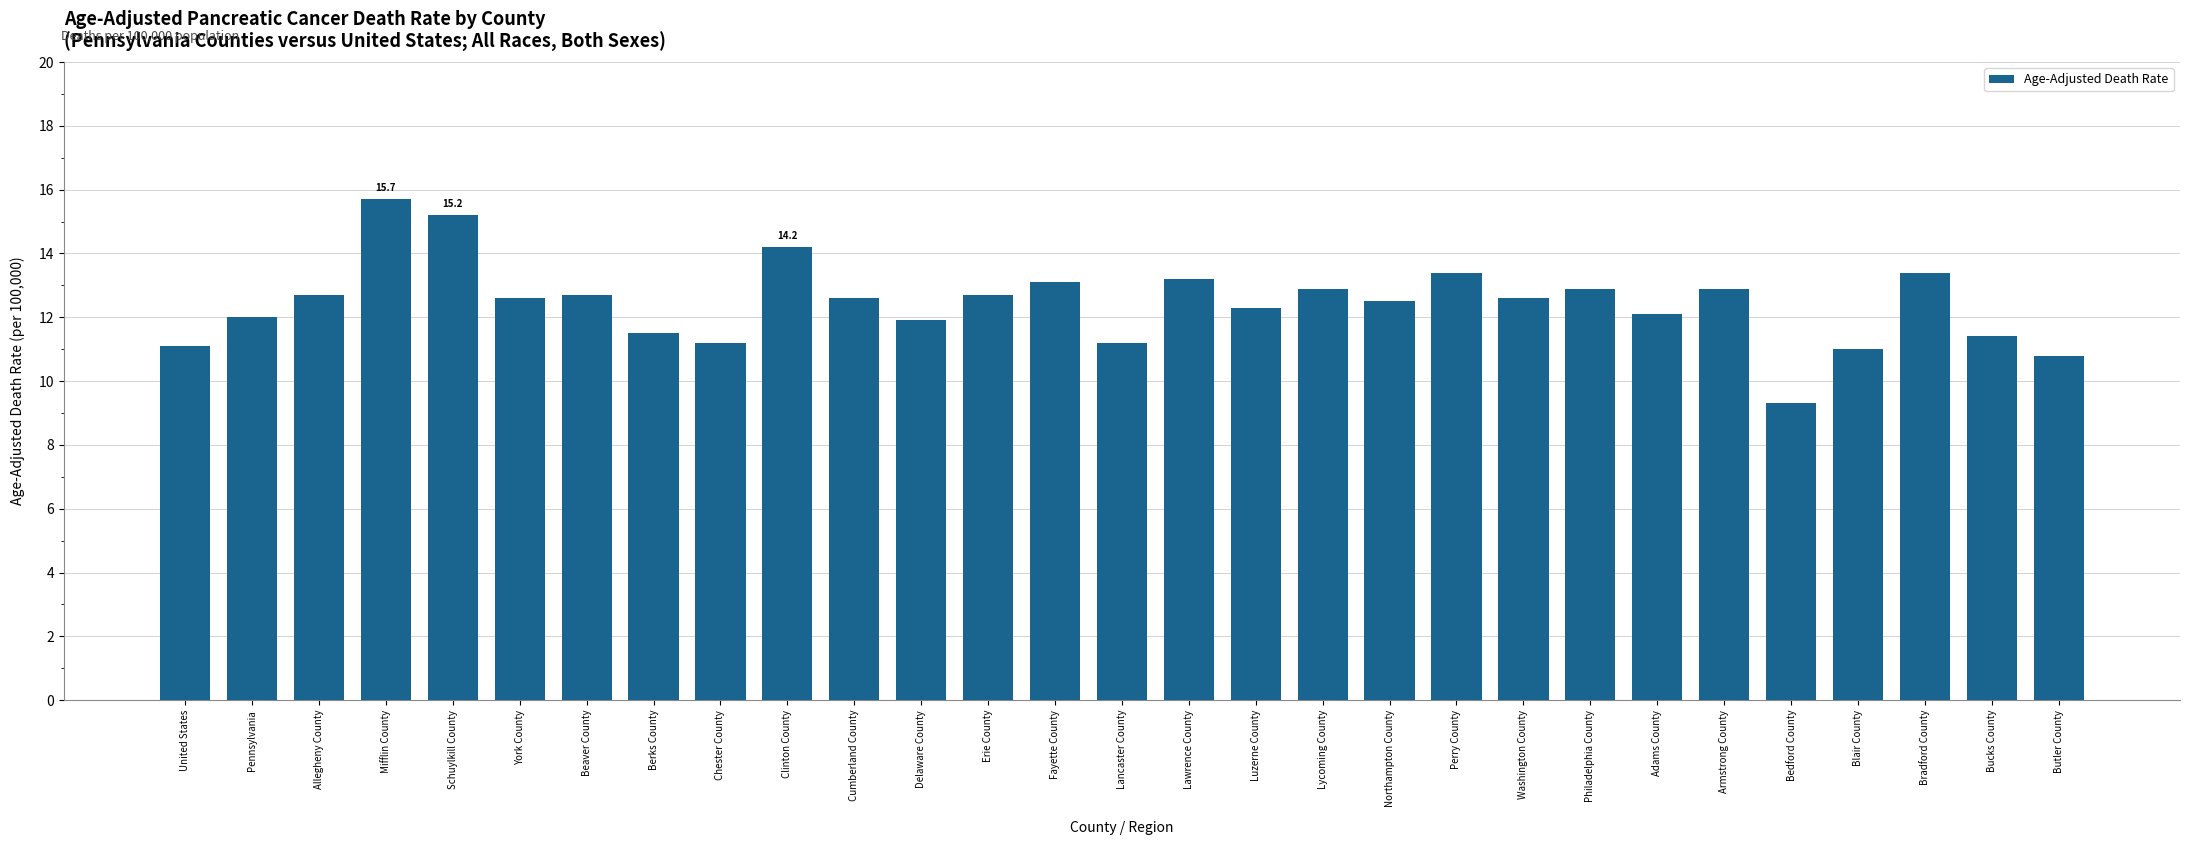

What is the approximate value at Chester County?

11.2